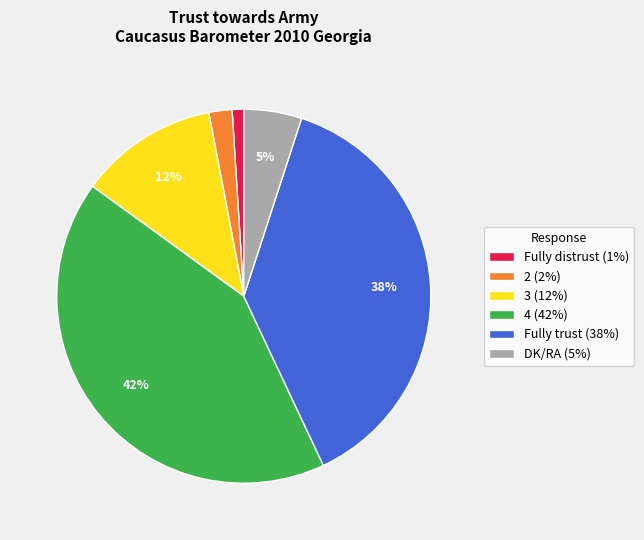

Does 4 account for over 50% of the chart?

No